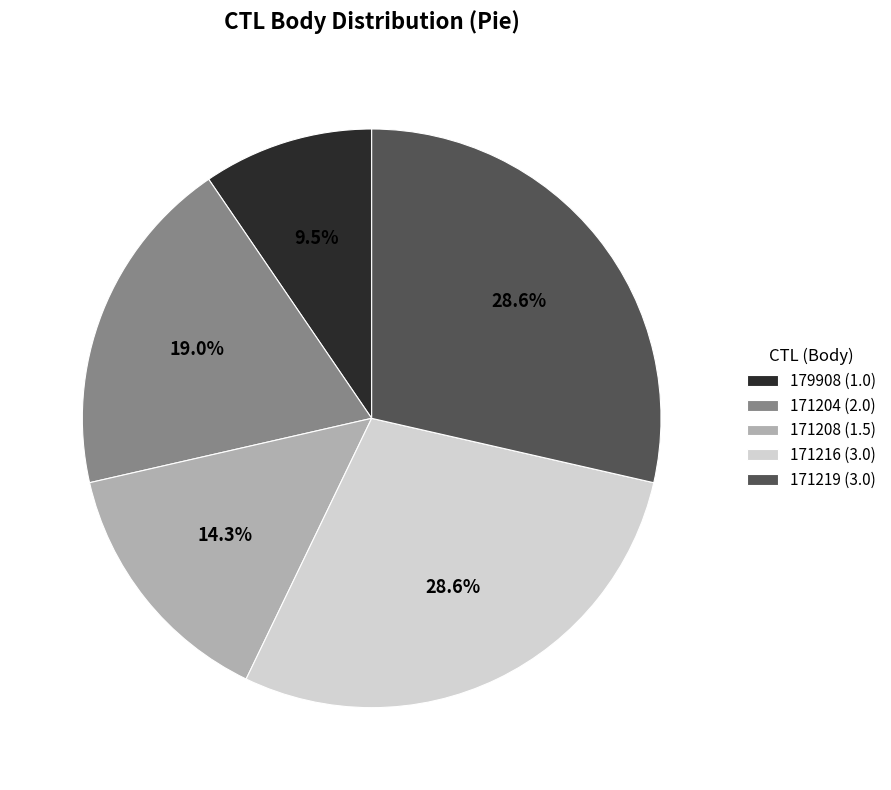

What is the ratio of the value at 171216 (3.0) to the value at 171208 (1.5)?

2.0